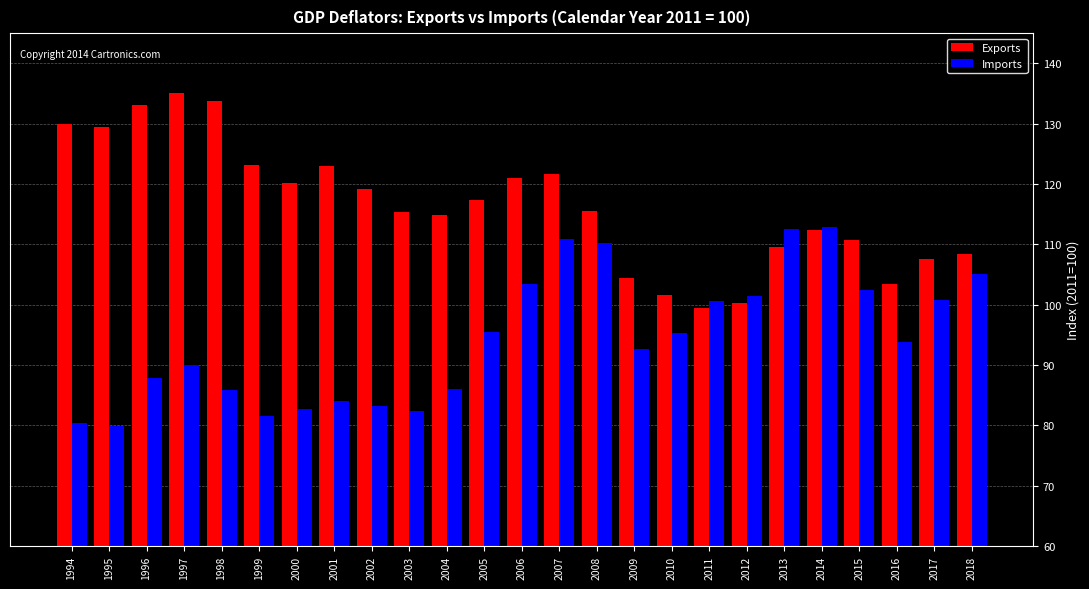

What are all the series names shown in the legend?

Exports, Imports